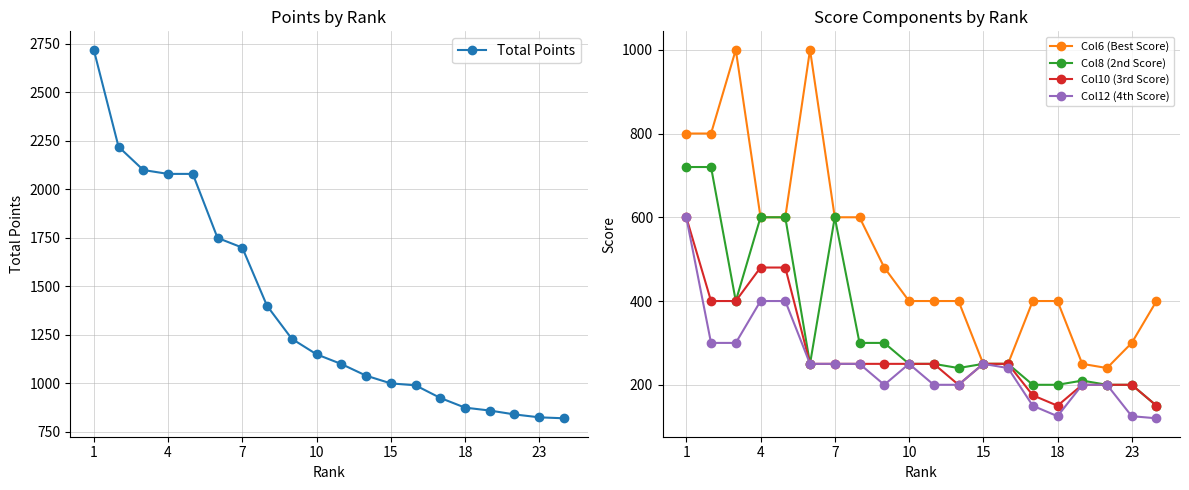

Count the number of data series in this chart.

5